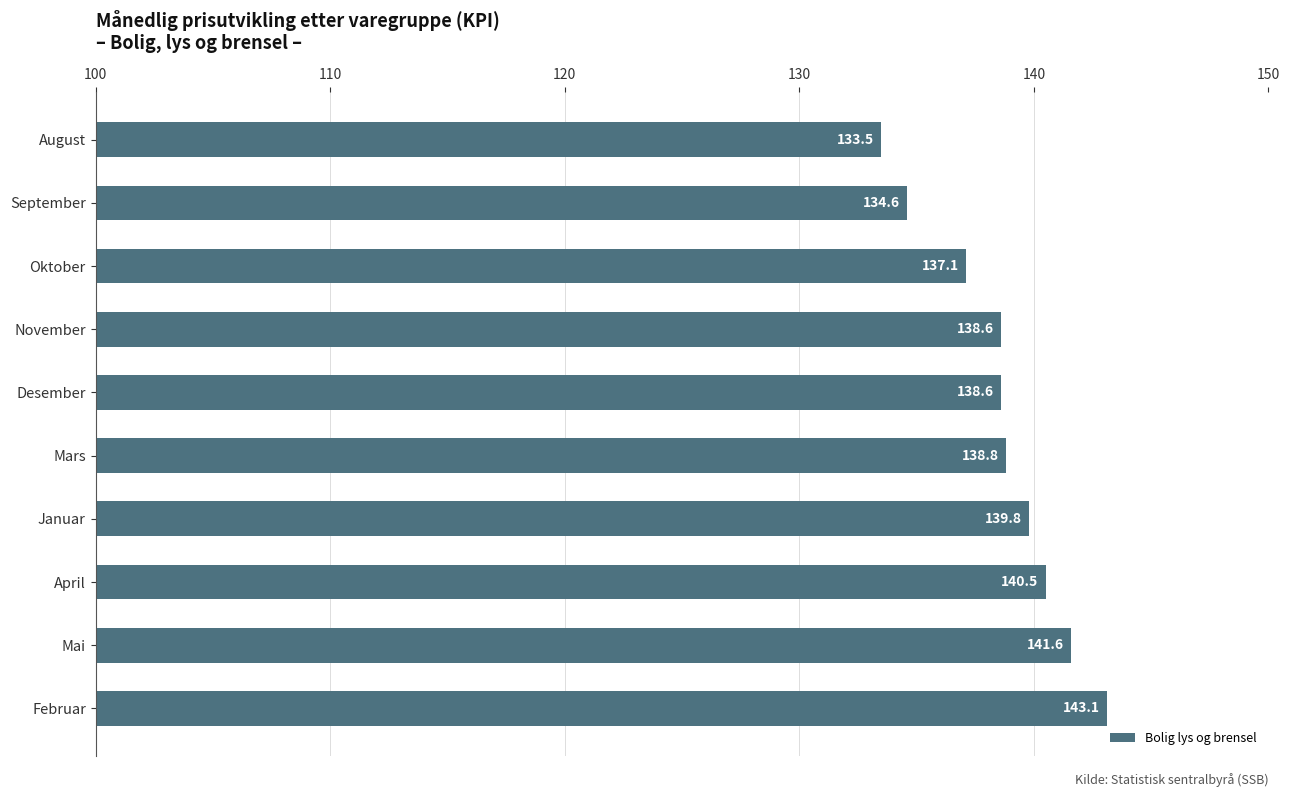

What is the difference between the maximum and second lowest values?

8.5